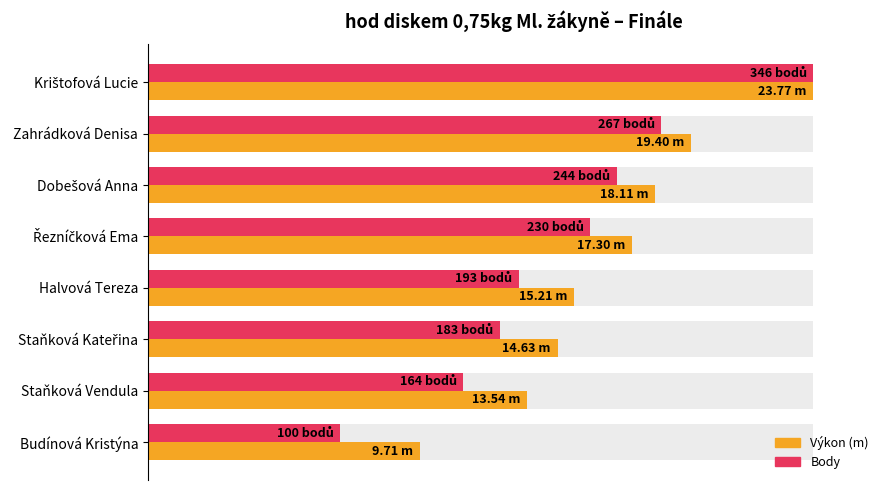

Is it true that Výkon equals 115.7 at Dobešová Anna?

False